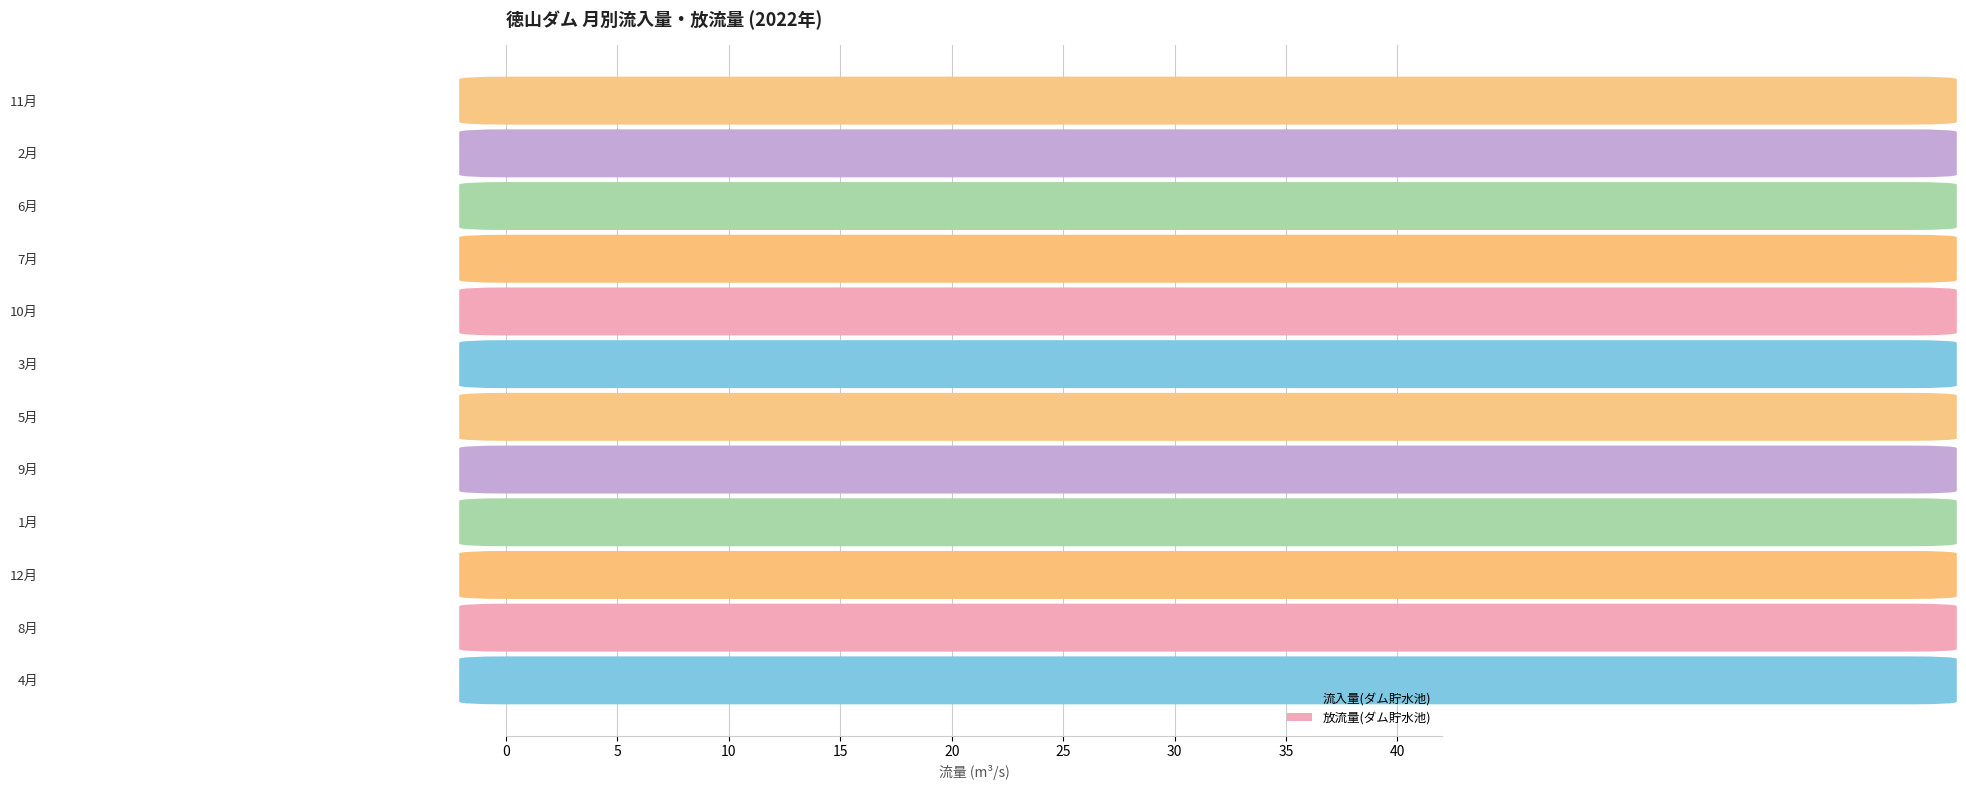

Which series has the largest total across all categories?

放流量(ダム貯水池)